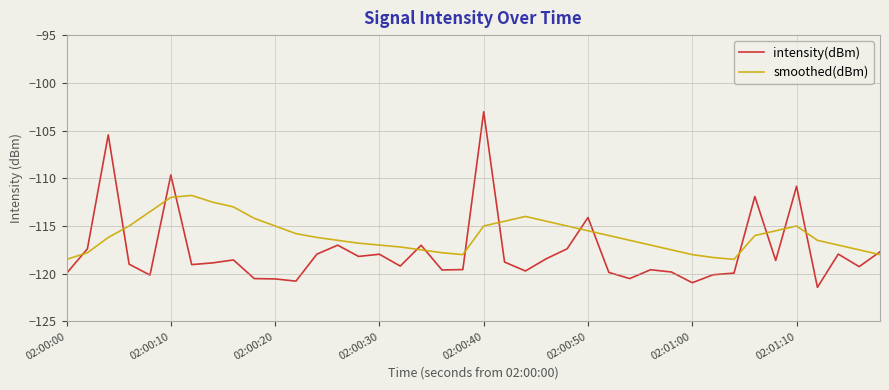

What is the minimum value shown in the chart?

-121.4